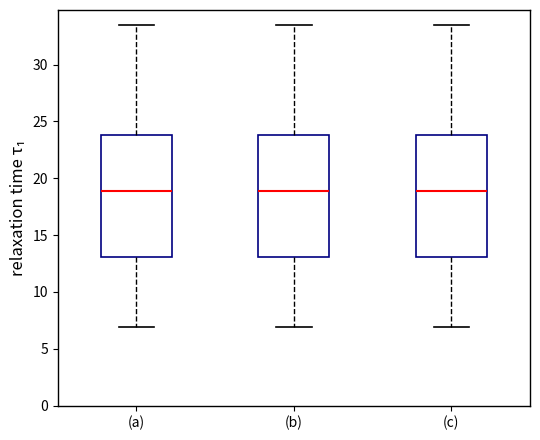

Reading left to right, read every box against the y-axis: the position of its median line, the range the box covers, and the ends of its whiskers. The values are not printed on the chart, so give them approximately, as read against the axis.

(a): median 19.0, box 13.0 to 24.0, whiskers 7.0 to 33.5
(b): median 19.0, box 13.0 to 24.0, whiskers 7.0 to 33.5
(c): median 19.0, box 13.0 to 24.0, whiskers 7.0 to 33.5